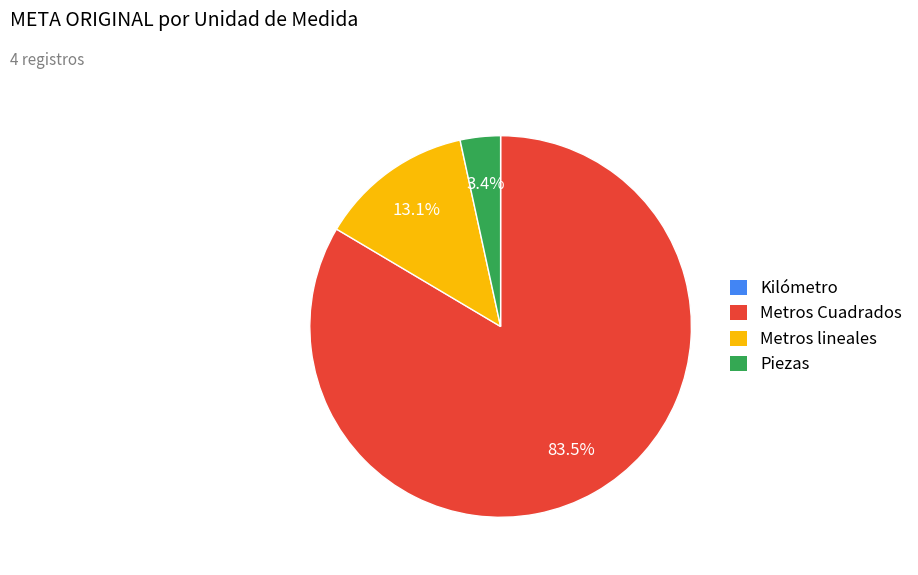

To the nearest percent, what is the average slice percentage?

25%